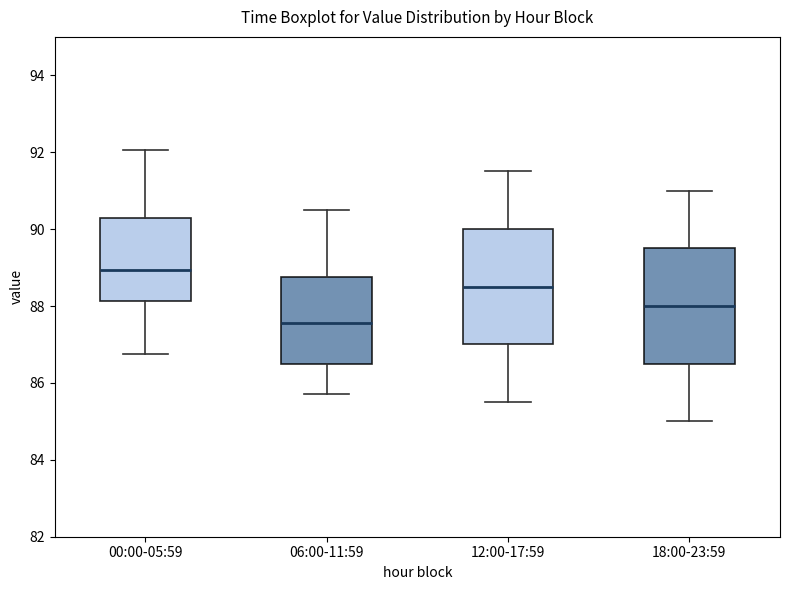

Which box has the highest median line?

00:00-05:59